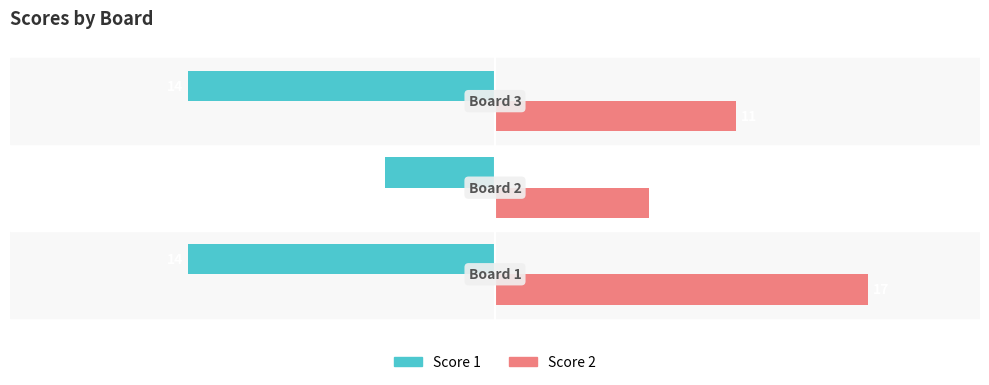

What are all the series names shown in the legend?

Score 1, Score 2